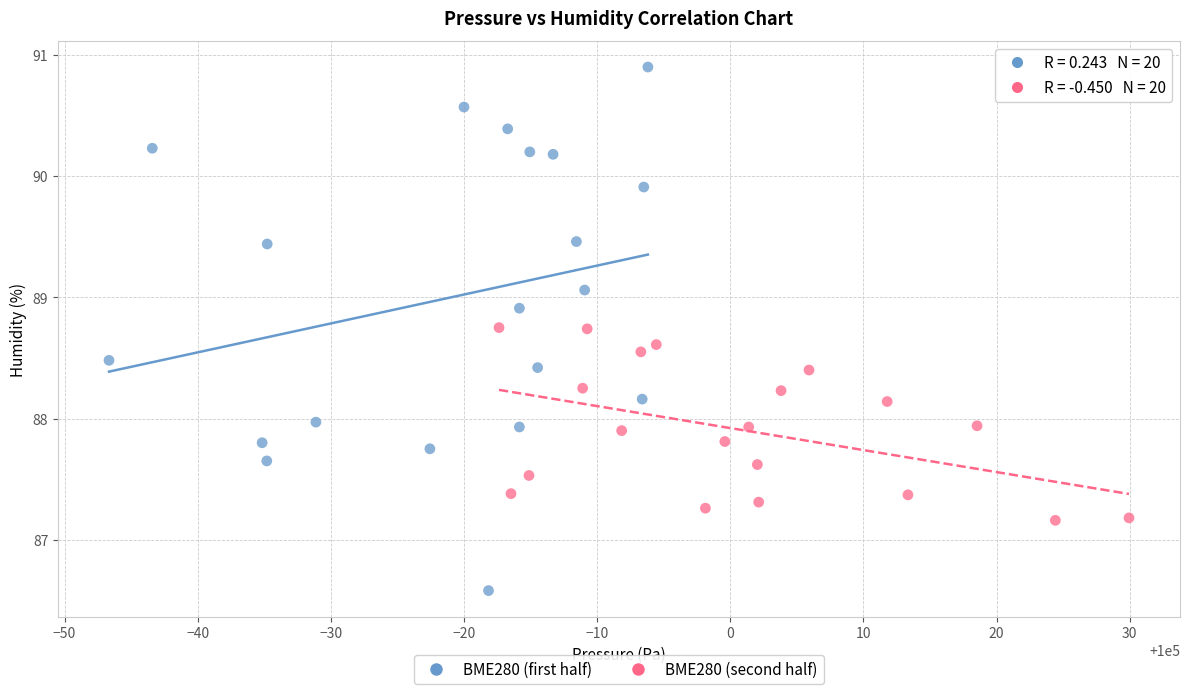

What are all the series names shown in the legend?

BME280 (first half), BME280 (second half)